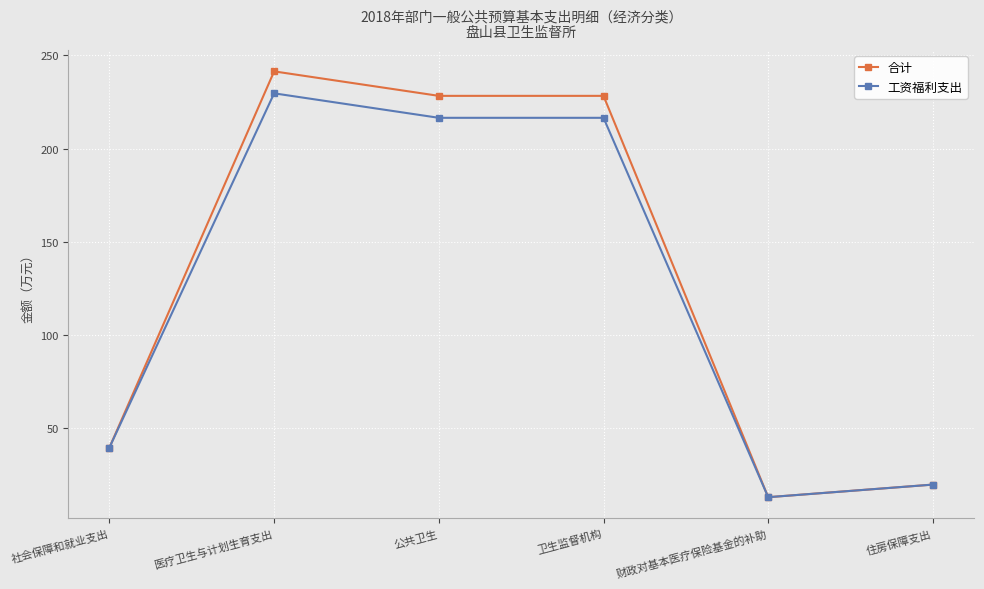

What are all the series names shown in the legend?

合计, 工资福利支出